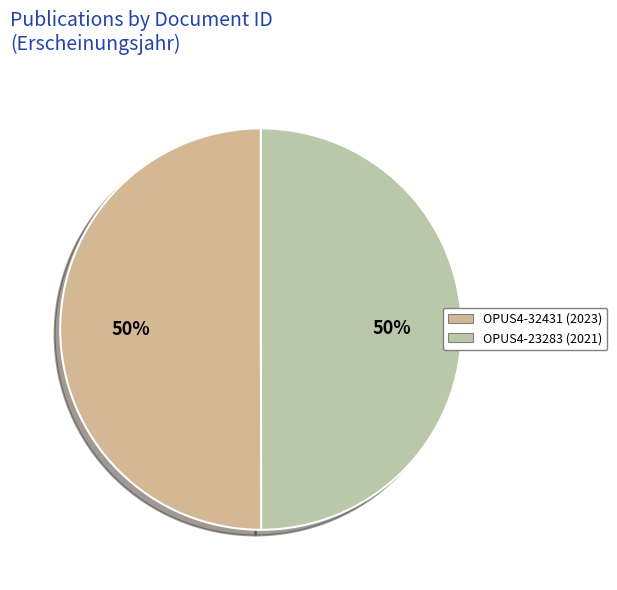

The OPUS4-32431 slice represents 58% of the pie. True or false?

False